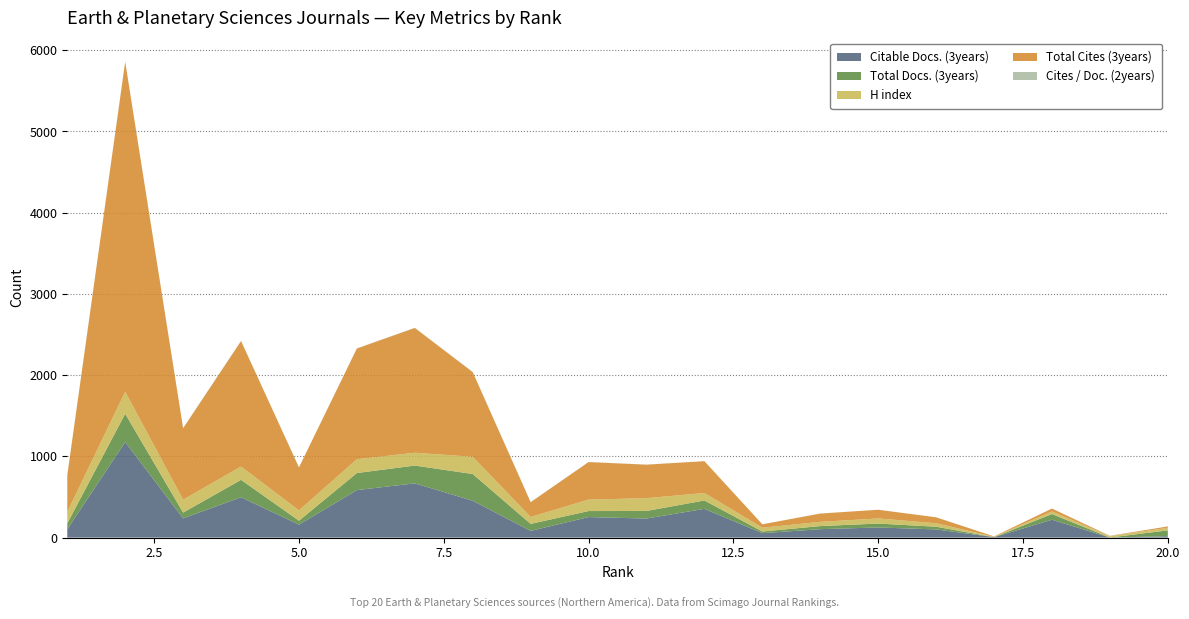

Reading left to right, transcribe all the data shown in this chart.

Citable Docs. (3years): 103	1177	237	497	160	585	668	454	83	253	235	354	55	104	125	101	6	220	1	17
Total Docs. (3years): 72	348	71	214	48	210	219	329	86	74	93	103	20	38	48	33	0	70	0	72
H index: 141	271	159	164	127	170	158	212	85	141	158	92	47	52	63	43	4	32	18	32
Total Cites (3years): 450	4061	879	1545	529	1363	1536	1042	182	462	412	392	42	102	107	73	5	36	2	17
Cites / Doc. (2years): 2	3	3	2	2	2	2	2	2	1	1	0	0	1	0	0	0	0	2	0